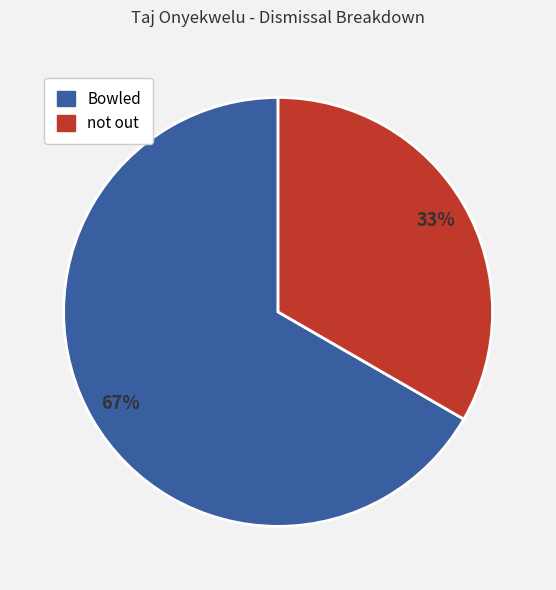

How many segments does this pie chart have?

2